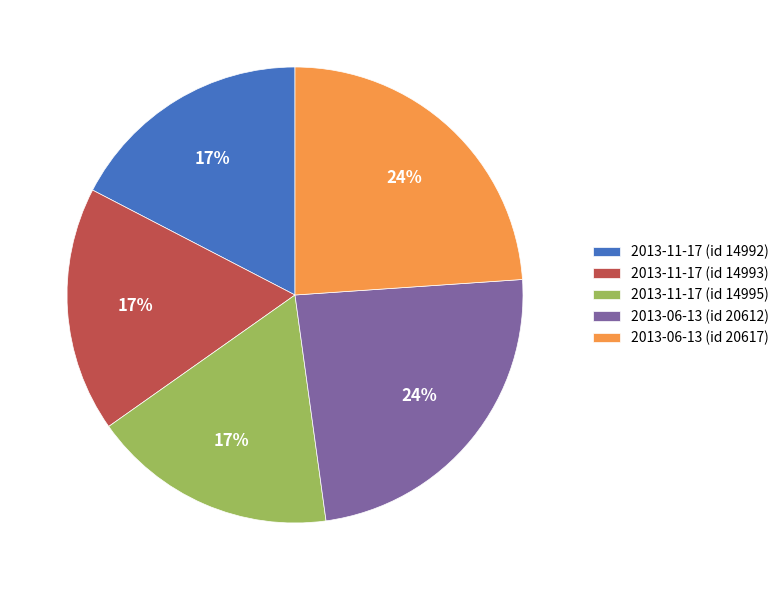

Approximately how many times larger is the value at 2013-06-13 (id 20617) compared to 2013-06-13 (id 20612)?

1.0